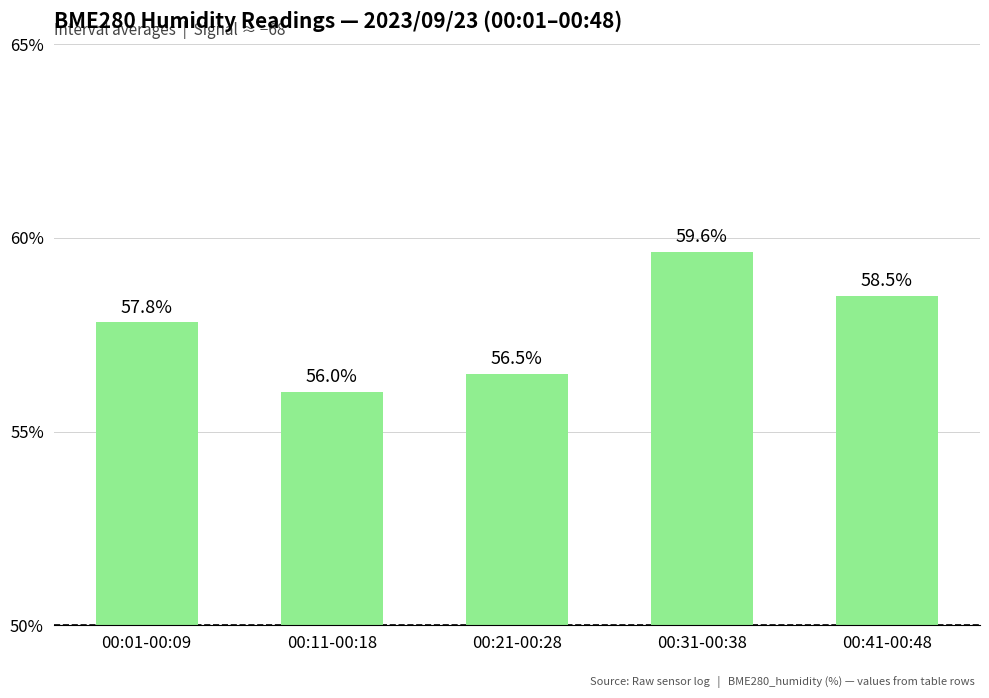

What is the maximum value shown in the chart?

59.6